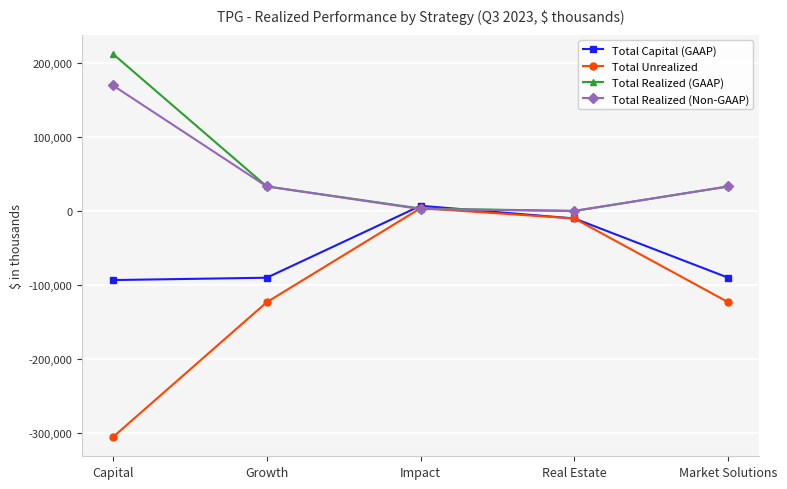

What is the difference between the Total Realized (Non-GAAP) values at Real Estate and Market Solutions?

33168